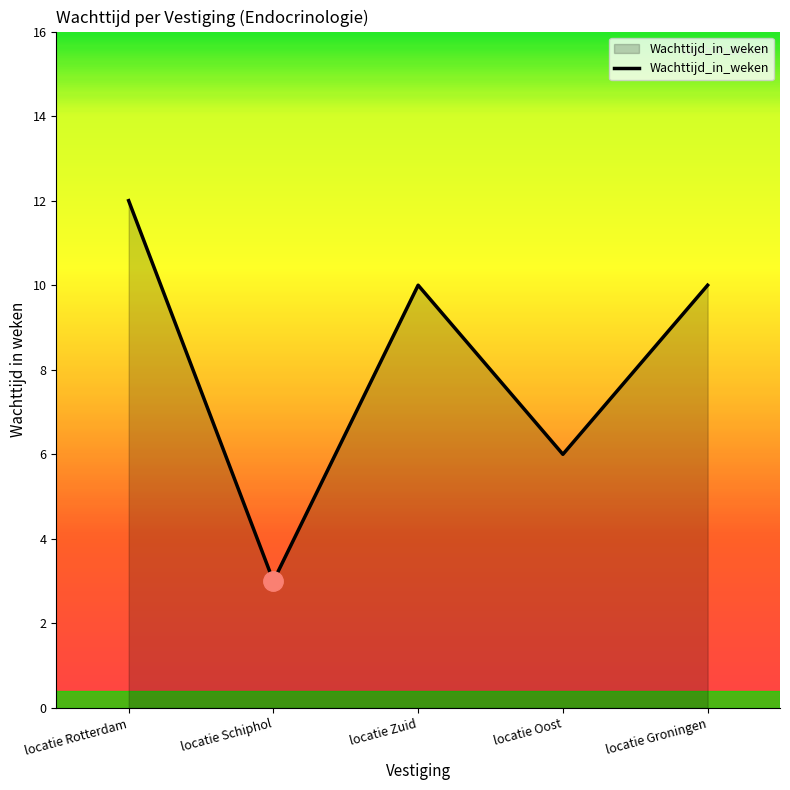

What is the sum of the values at locatie Oost and locatie Zuid?

16